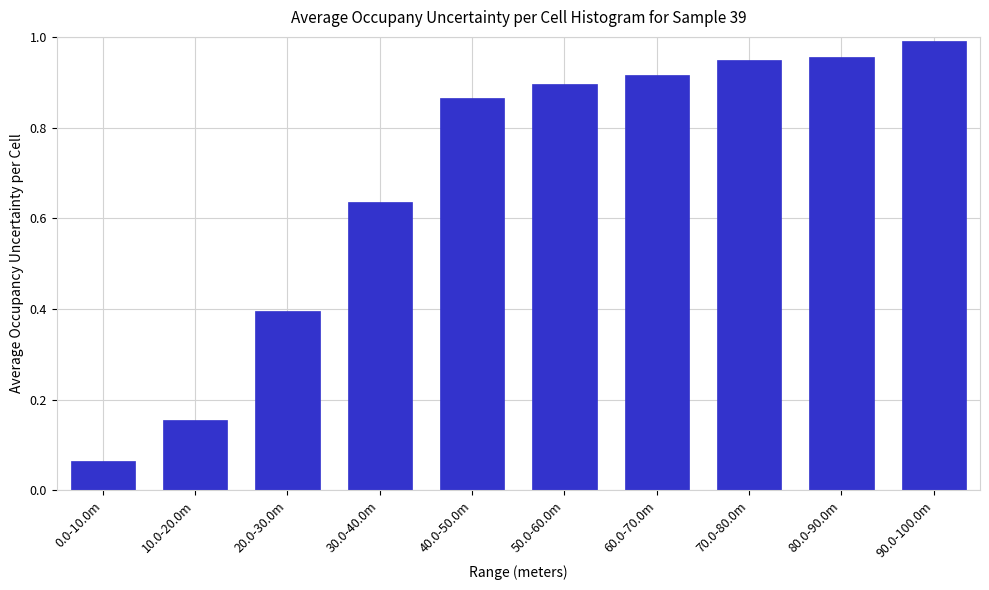

The chart shows a value of 0.9 at 70.0-80.0m. True or false?

True